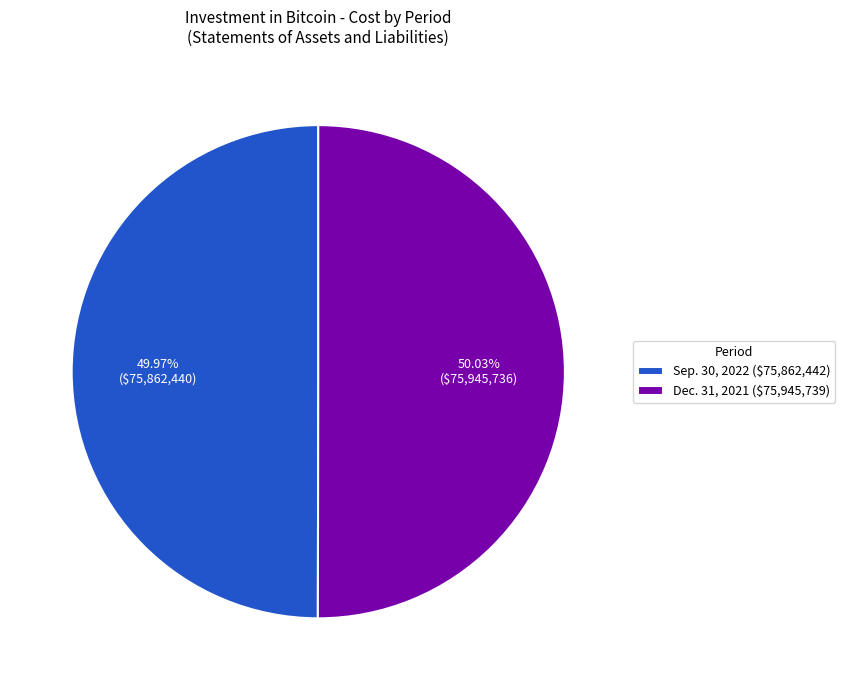

Is there a majority slice in this chart?

Yes